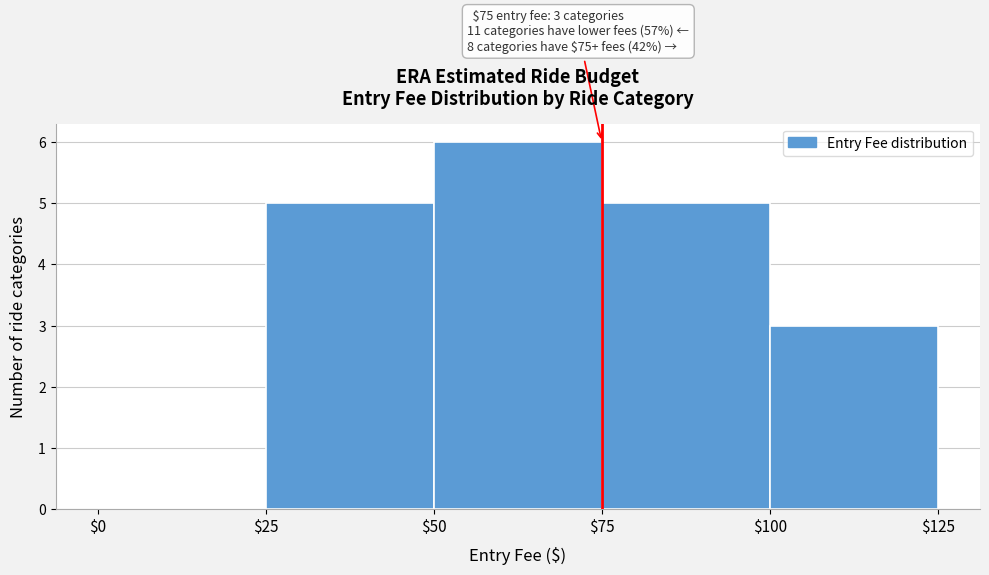

Which range on the x-axis has the tallest bar?

$50 to $75